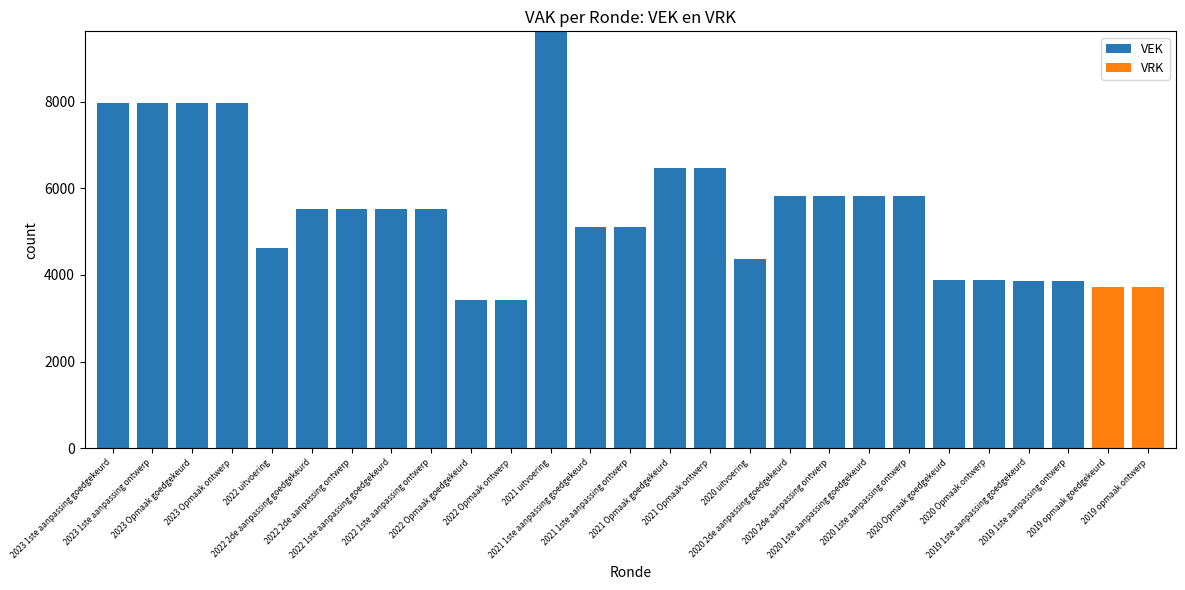

What is the sum of all VEK values?

141435